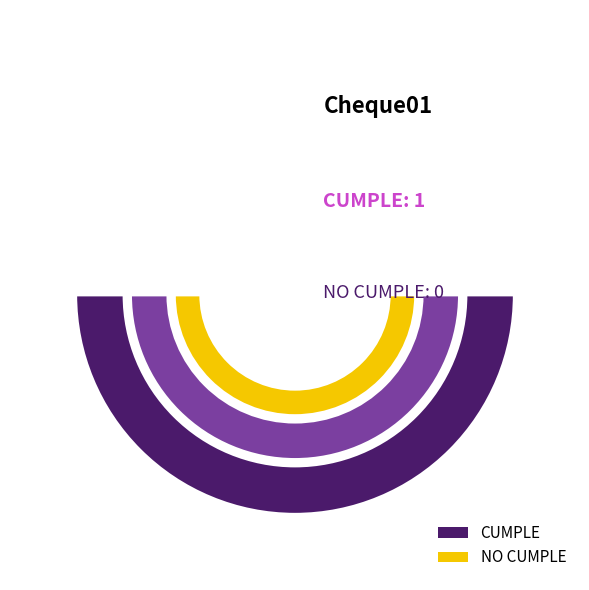

Is NO CUMPLE the majority of the pie?

No